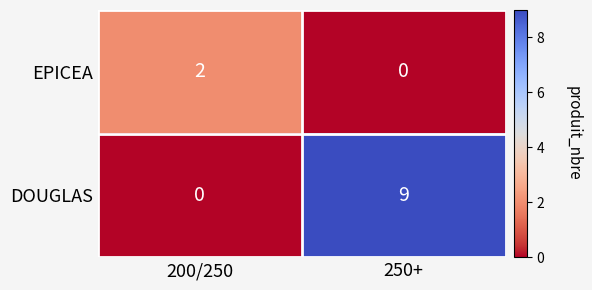

True or false: DOUGLAS has a value of 13 at 250+.

False